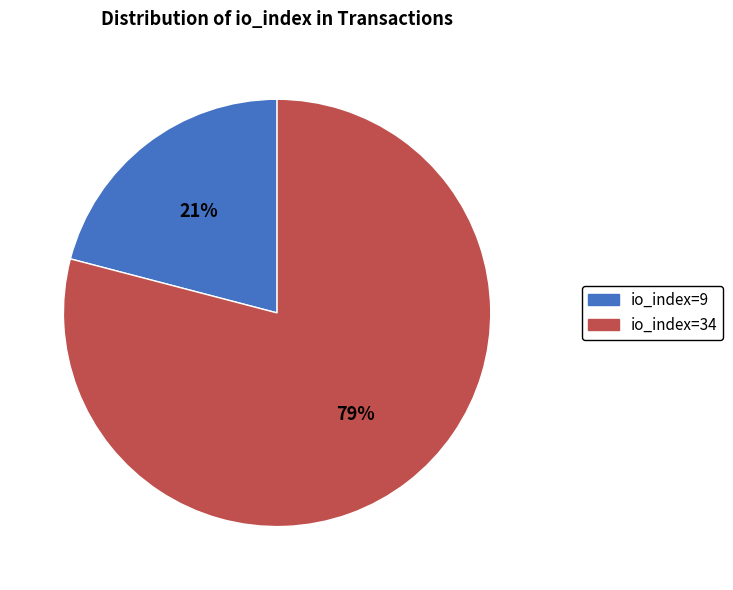

Which category accounts for the majority?

io_index=34